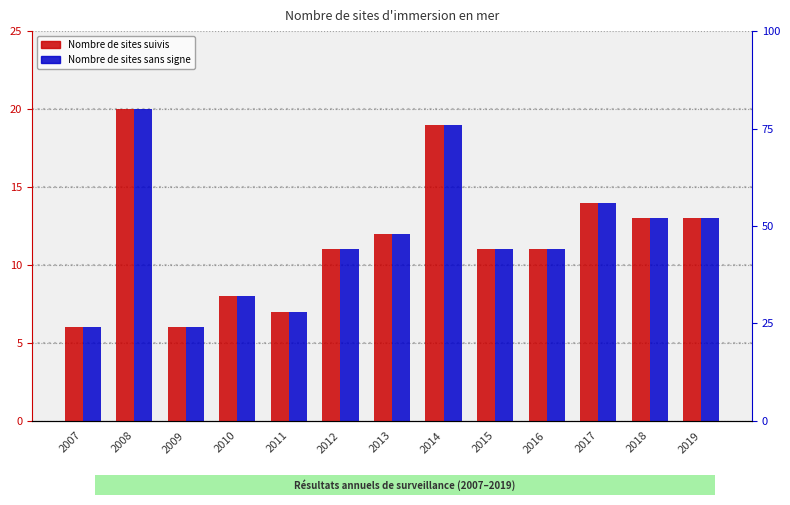

How many bars are there in total?

26